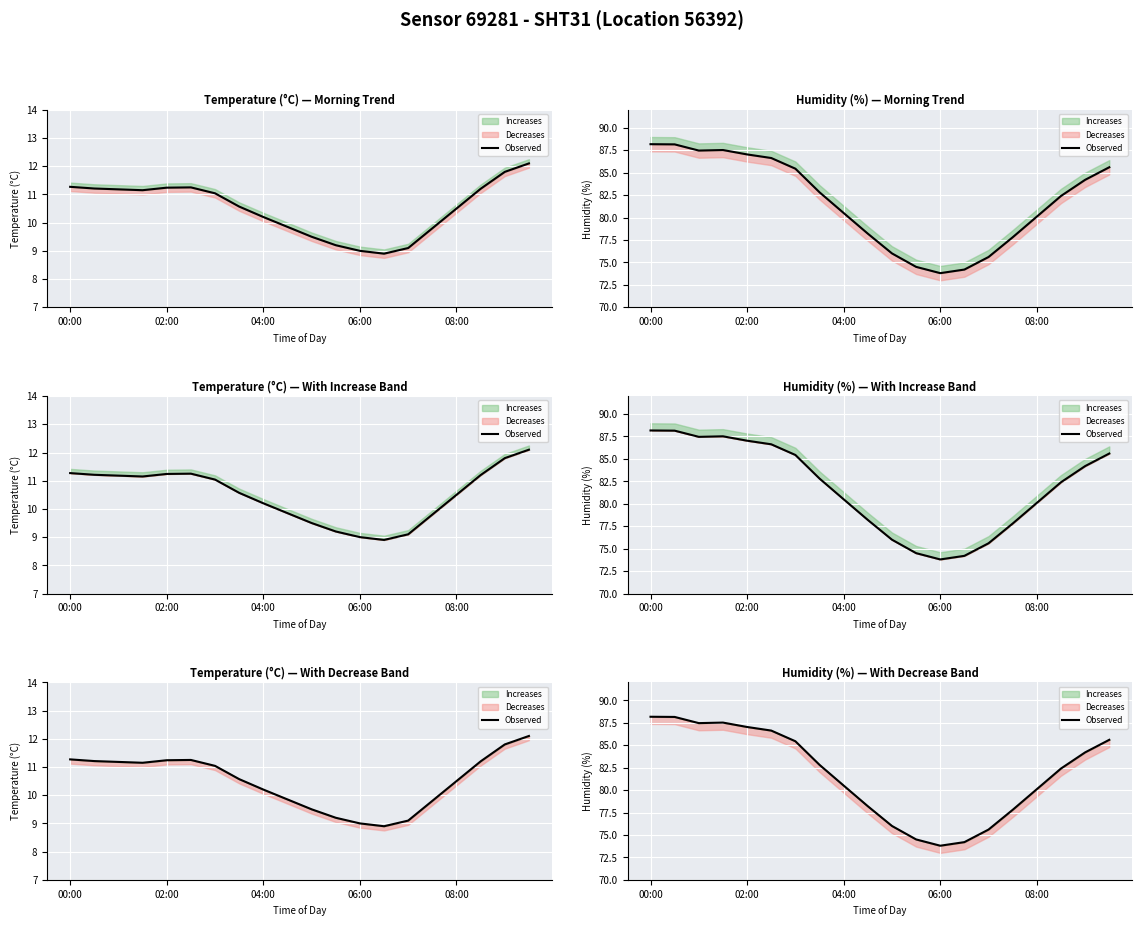

What is the average value?

81.8